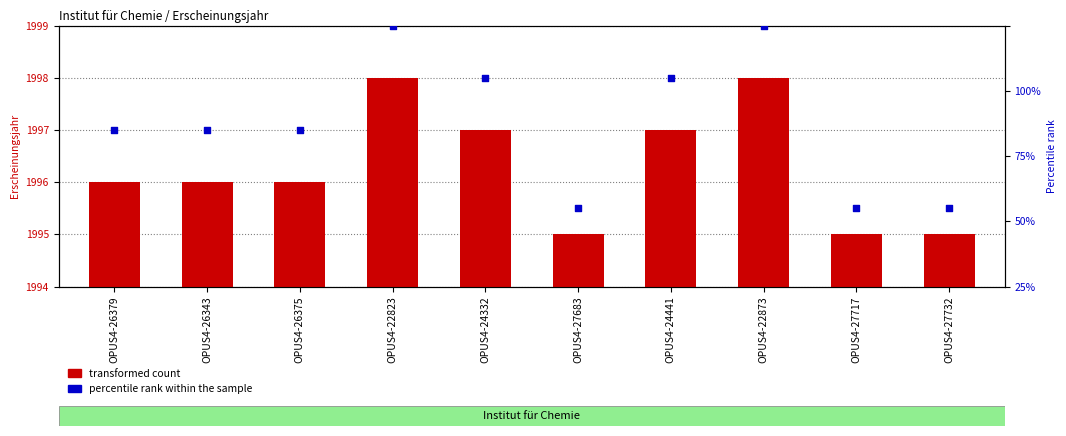

What is the total value across all series at OPUS4-27717?

2025